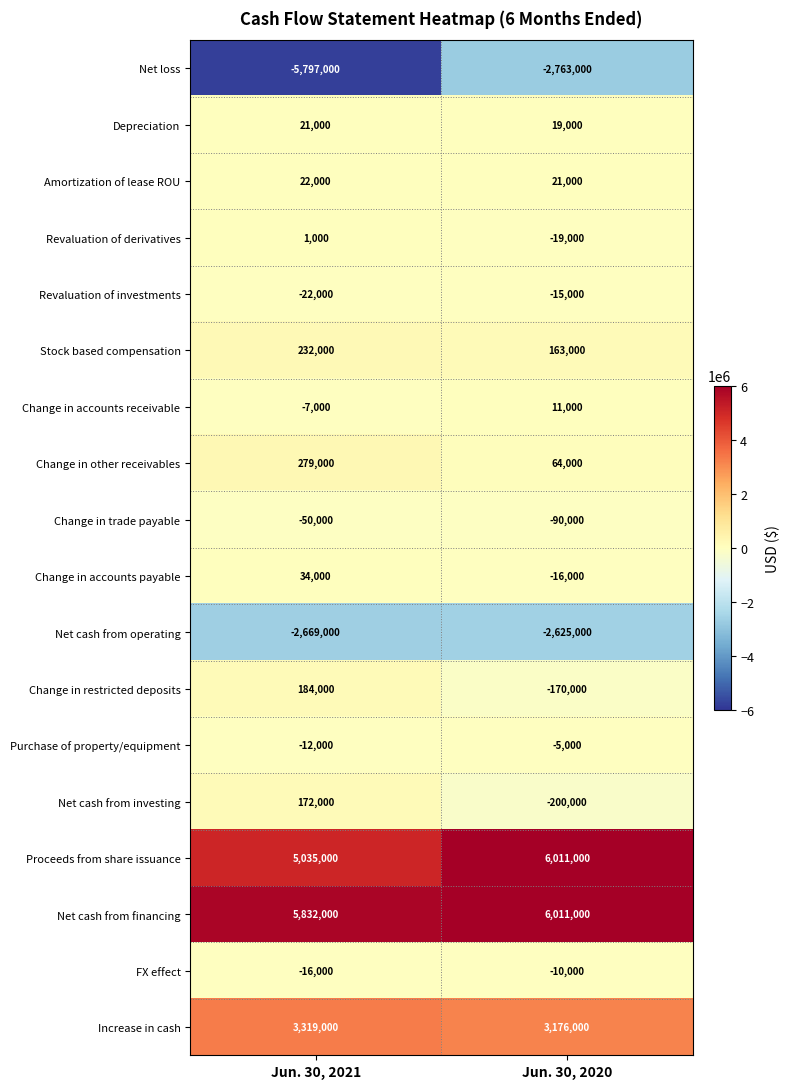

Is it true that Purchase of property/equipment equals -2469 at Jun. 30, 2021?

False